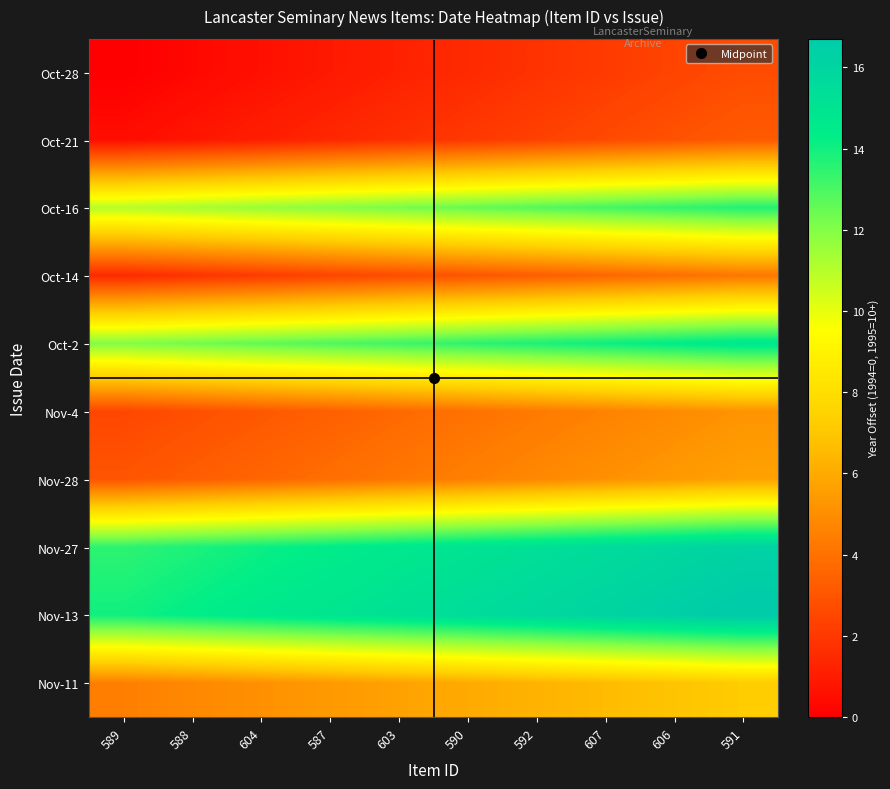

What is the difference between the highest and lowest values at 606?

14.0